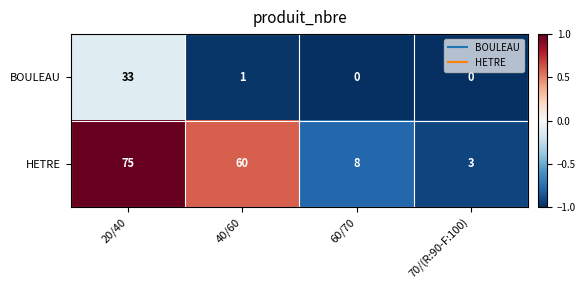

At which label does HETRE first exceed 60?

20/40